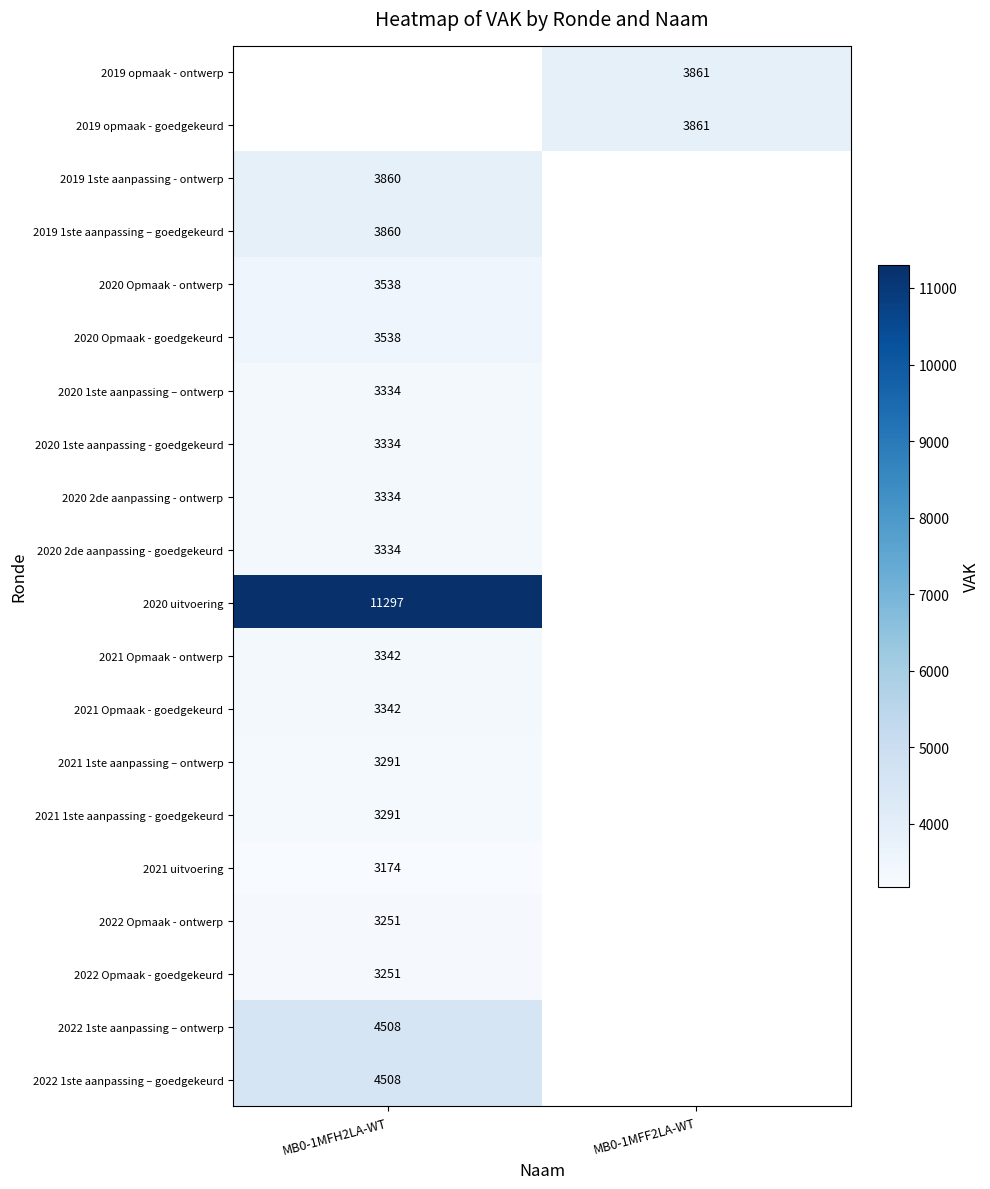

The 2020 1ste aanpassing – ontwerp series shows 1788 at MB0-1MFH2LA-WT. True or false?

False